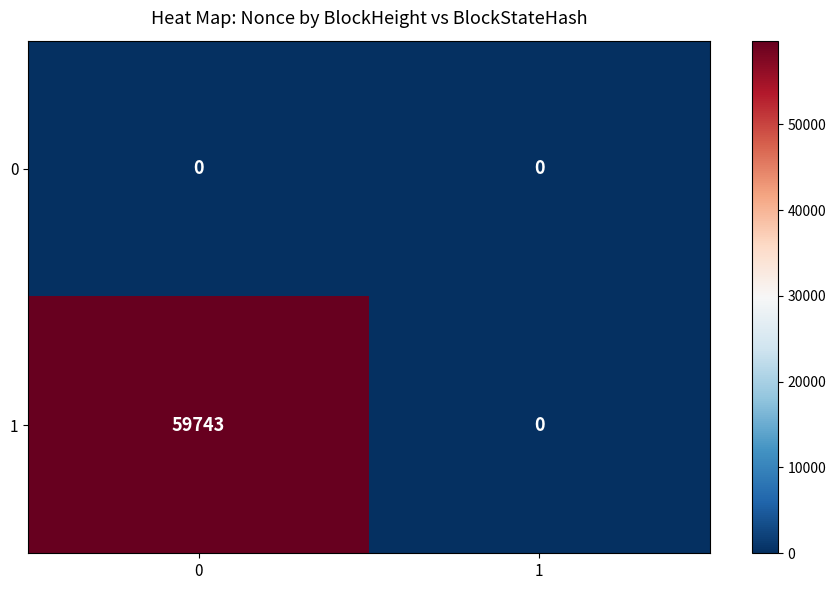

List the series in order of their overall mean, lowest first.

0, 1